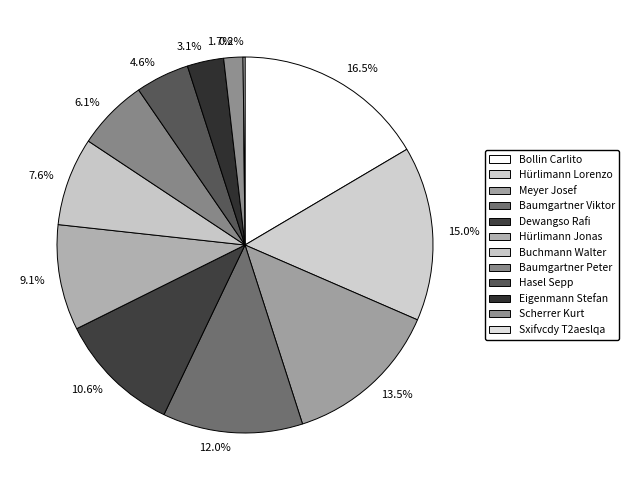

Does Bollin Carlito represent more than half of the total?

No